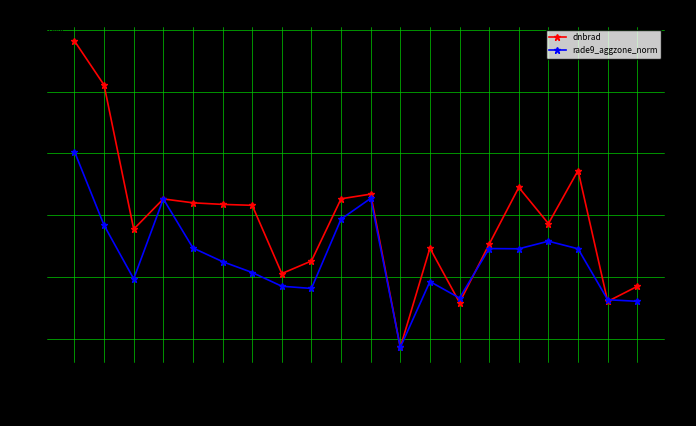

True or false: dnbrad has a value of 3.0 at 133842.

False